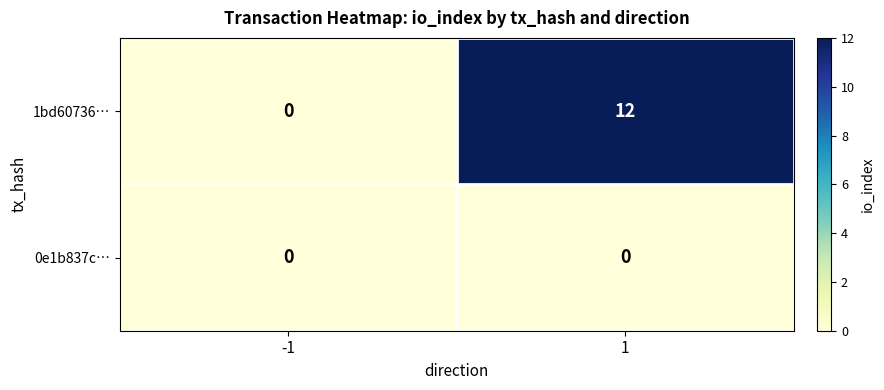

Rank the series by their average value, from highest to lowest.

1bd60736…, 0e1b837c…